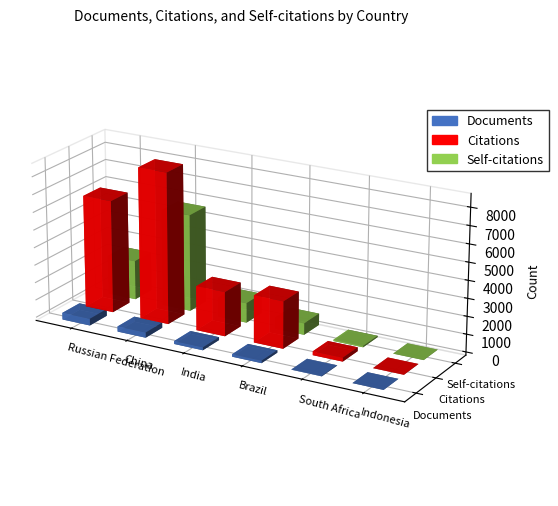

What is the sum of the Citations values at Russian Federation and Brazil?

9046